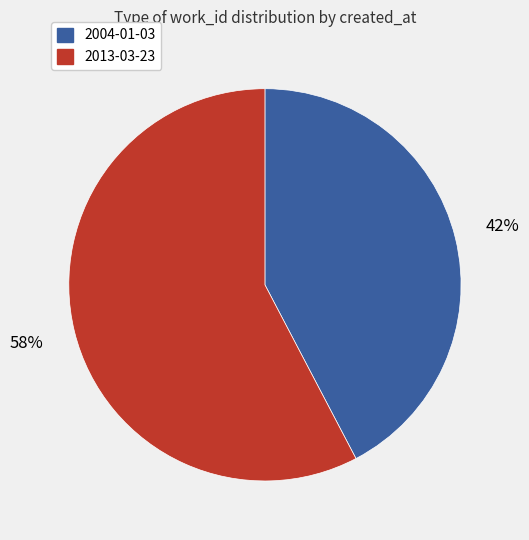

Approximately how many times larger is the value at 2013-03-23 compared to 2004-01-03?

1.4